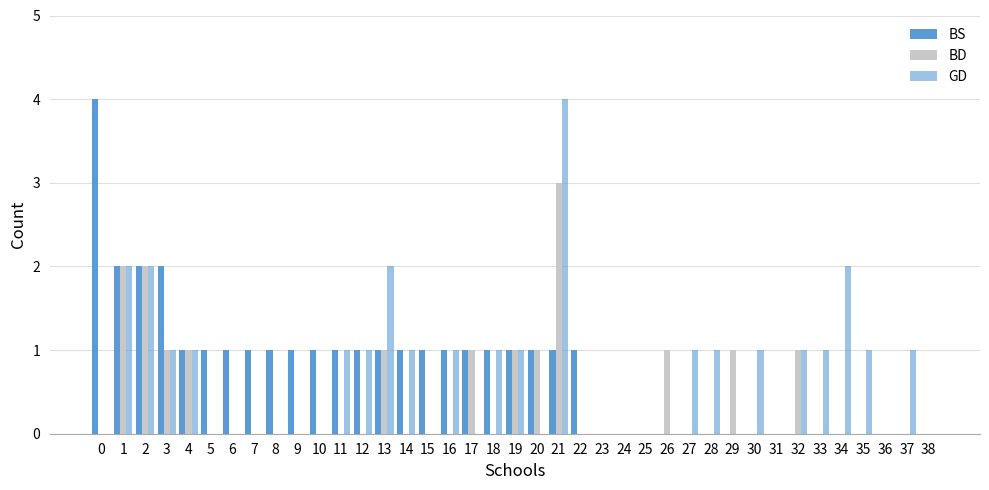

How many groups of bars are there?

39